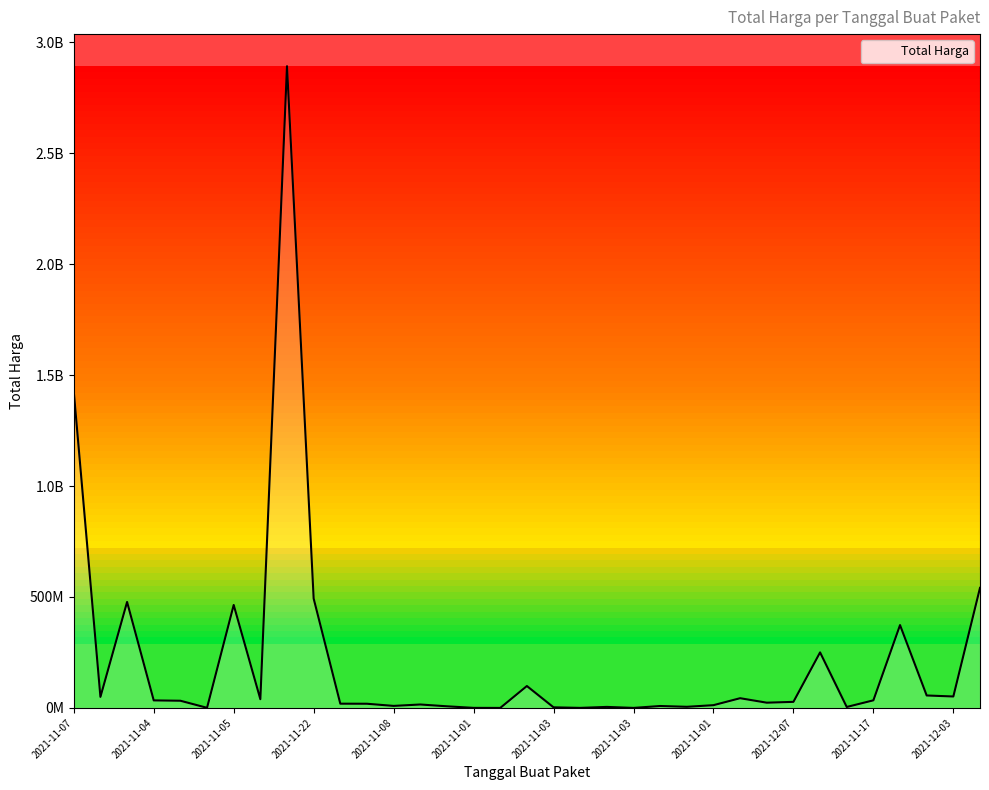

How many points are lower than both their immediate neighbors (excluding endpoints)?

11